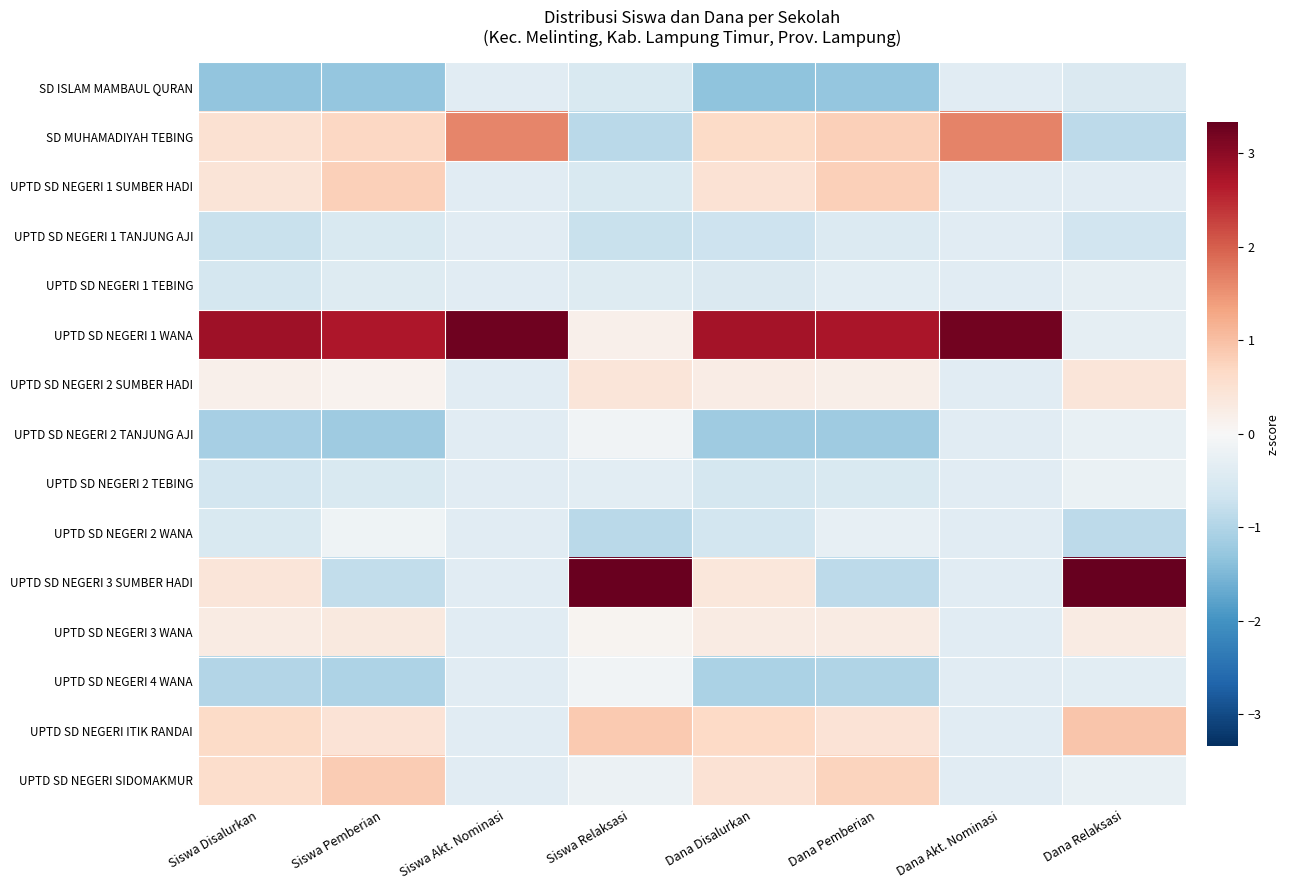

Which category has the highest value across all series?

Dana Relaksasi